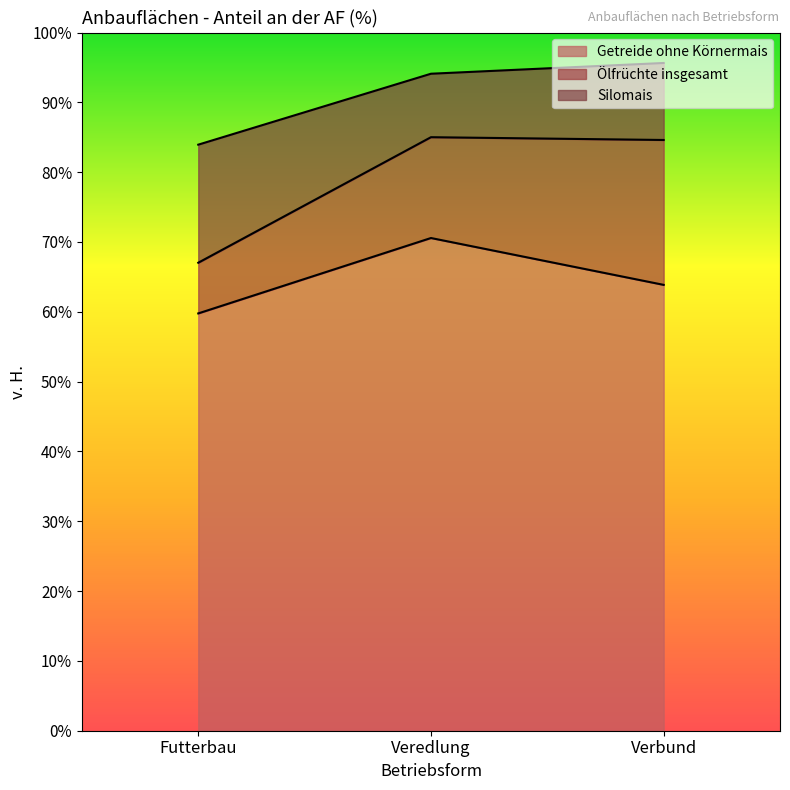

Is the value of Ölfrüchte insgesamt at Veredlung greater than the value of Getreide ohne Körnermais at Futterbau?

No